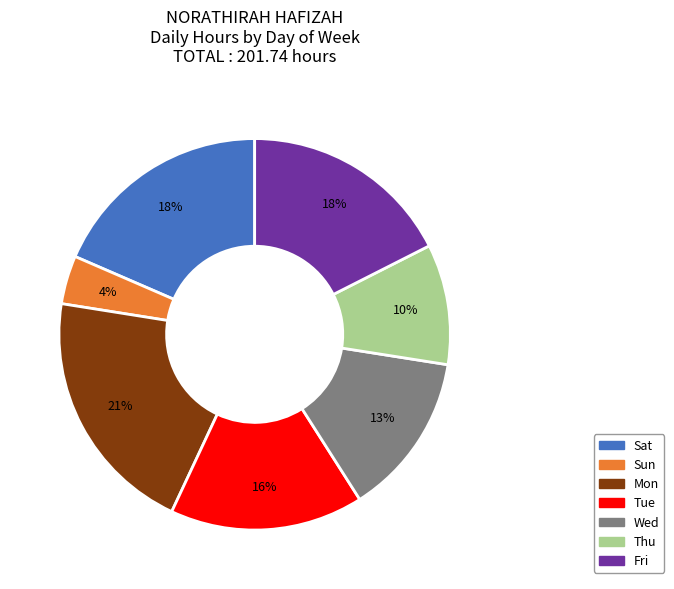

Is there any slice that represents more than half of the pie?

No